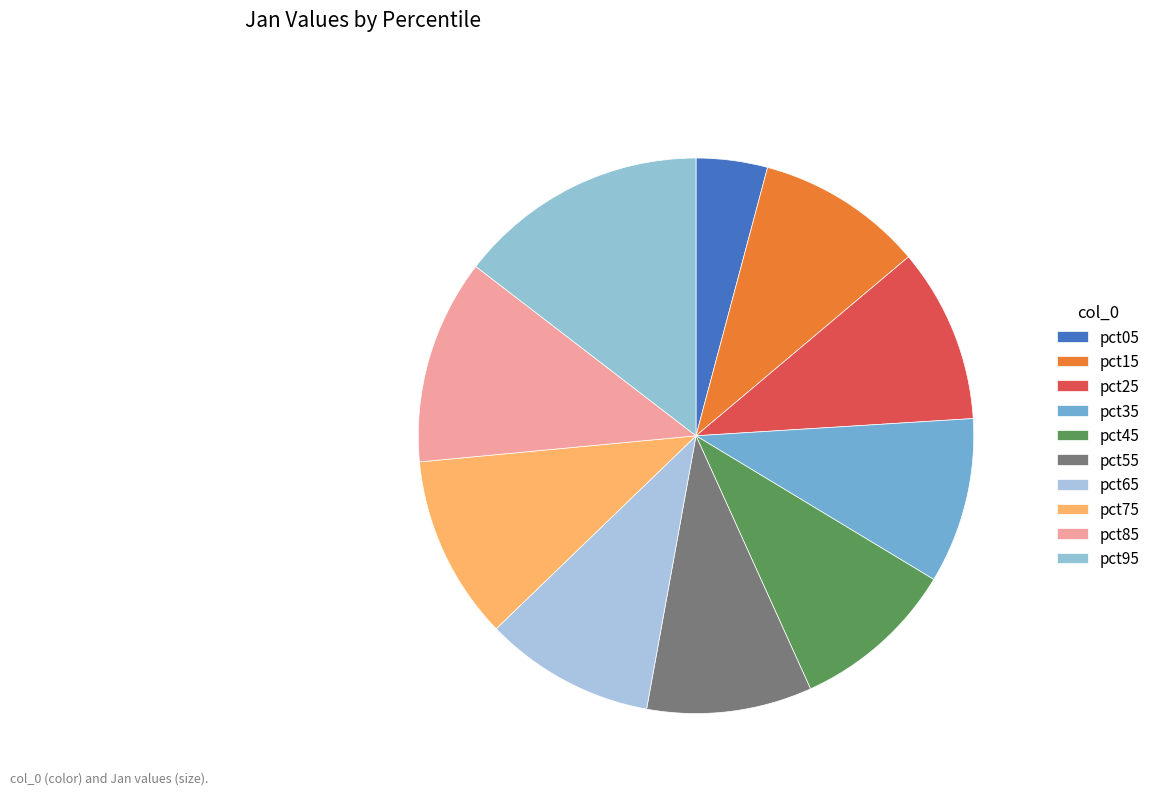

How much of the chart is everything except pct65?

90.1%